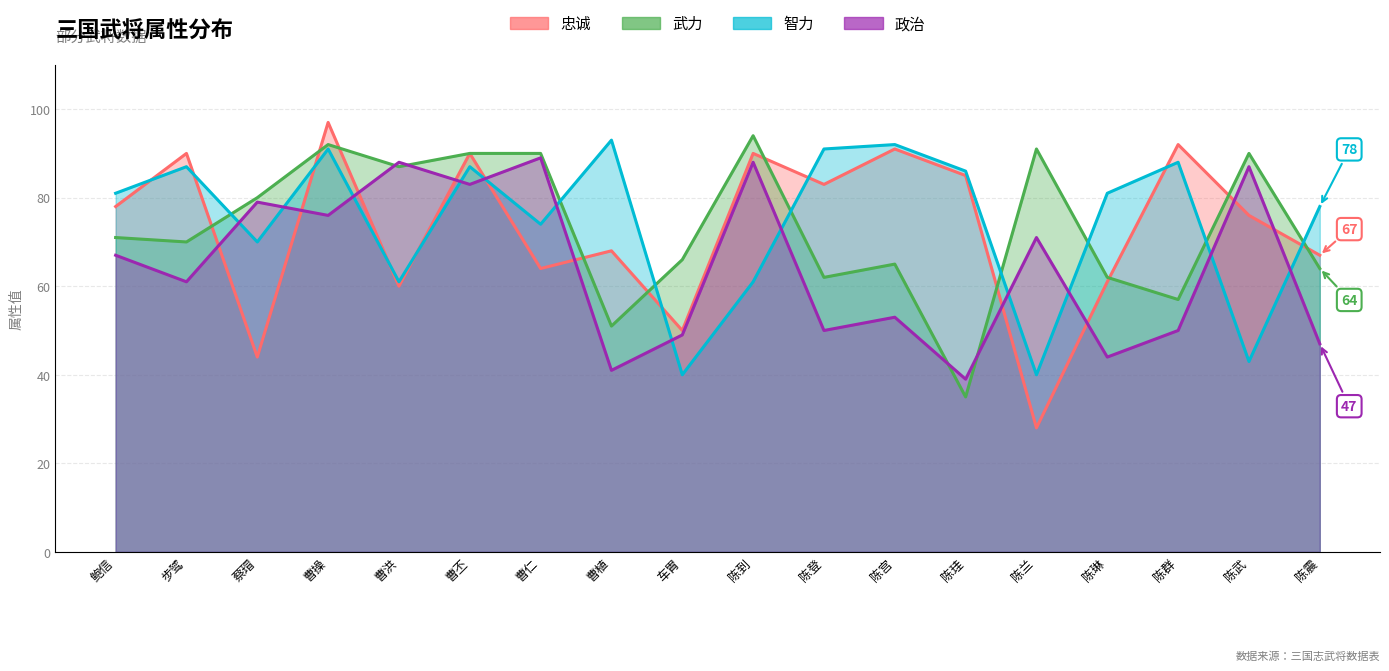

What is the sum of the 政治 values at 曹仁 and 陈武?

176